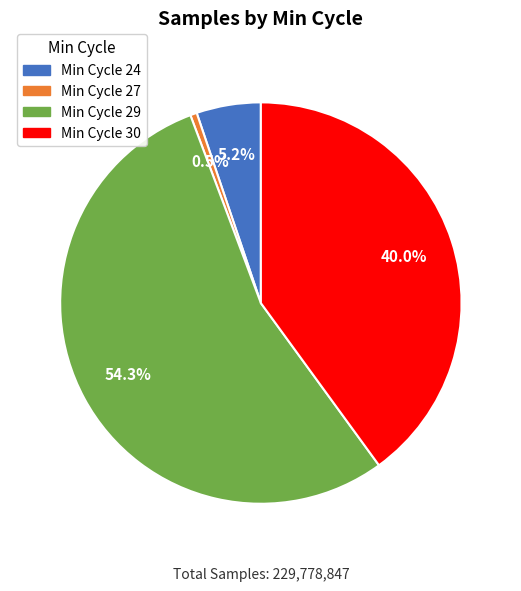

To the nearest percent, what is the difference between the largest and smallest slice percentages?

54%